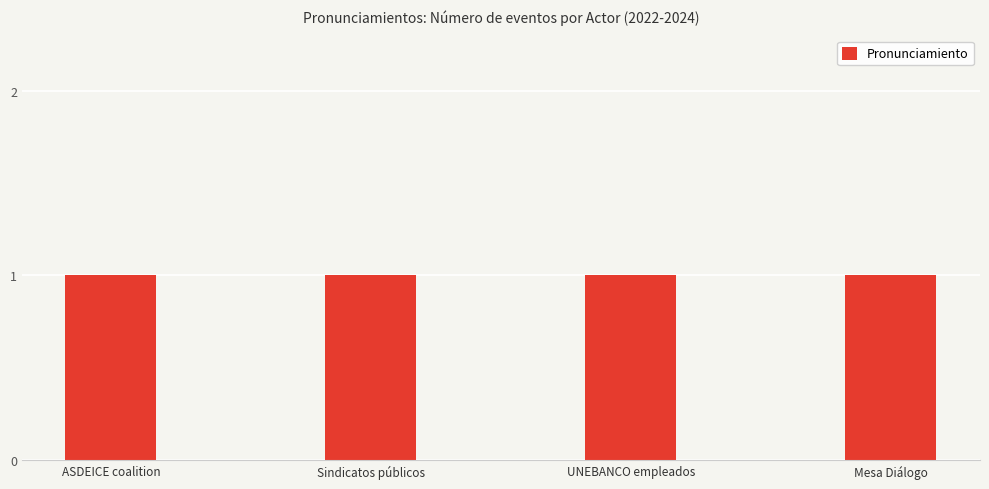

How many data points does each series have?

4